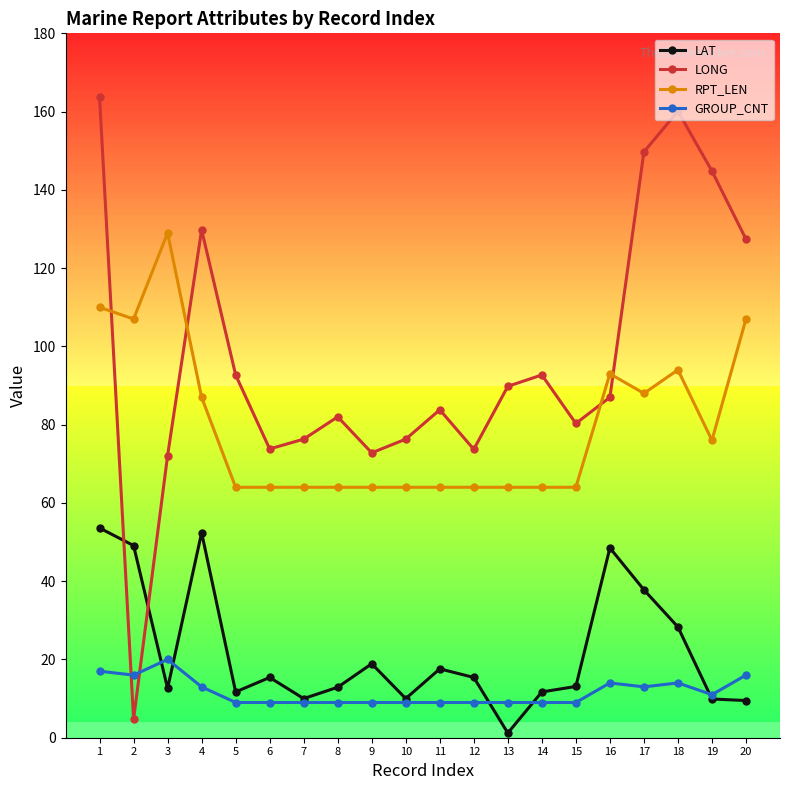

How many interior local valleys does the LONG series have?

5